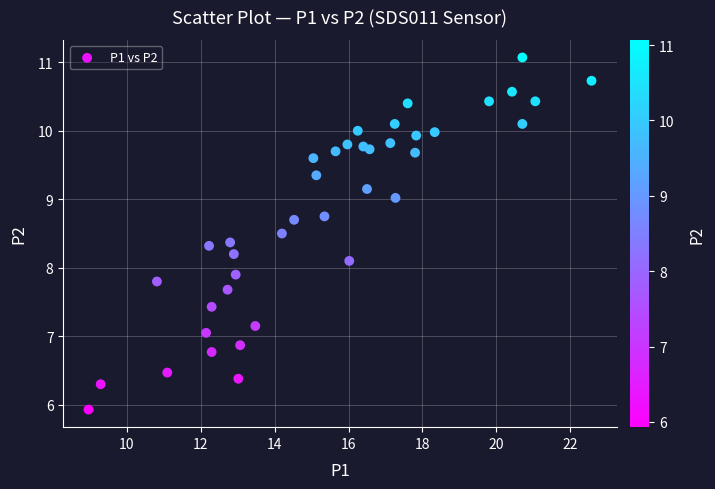

What is the range of Y values (max minus min)?

5.1